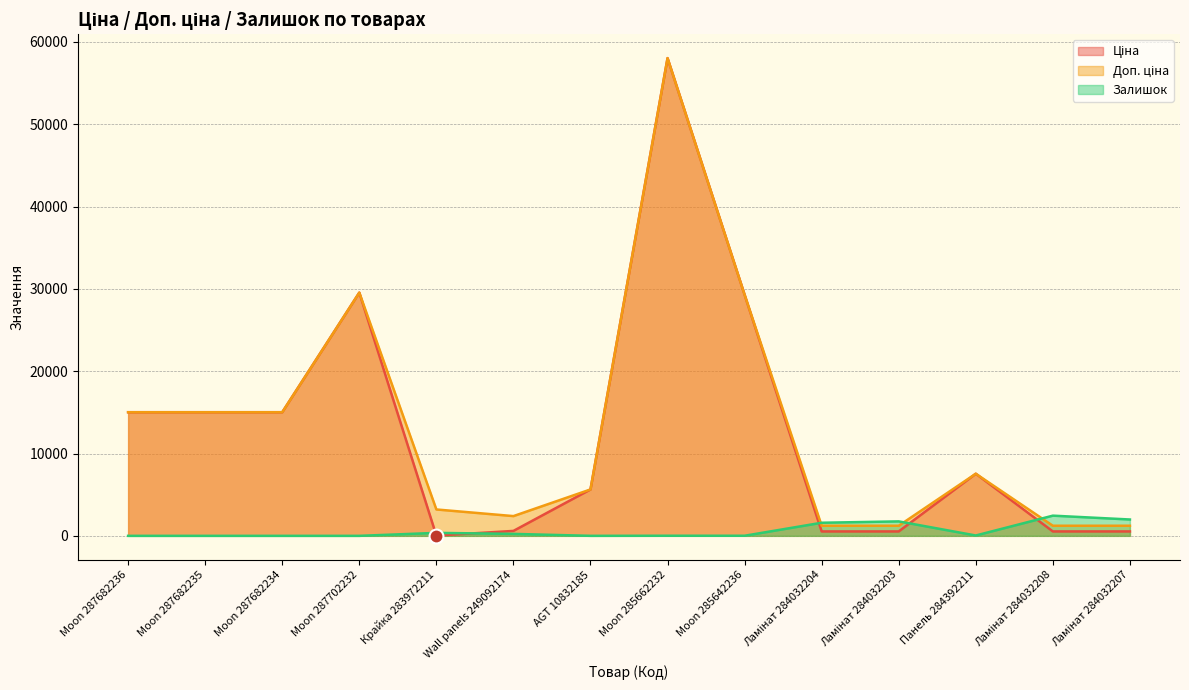

How many data points in Залишок are above 43?

6